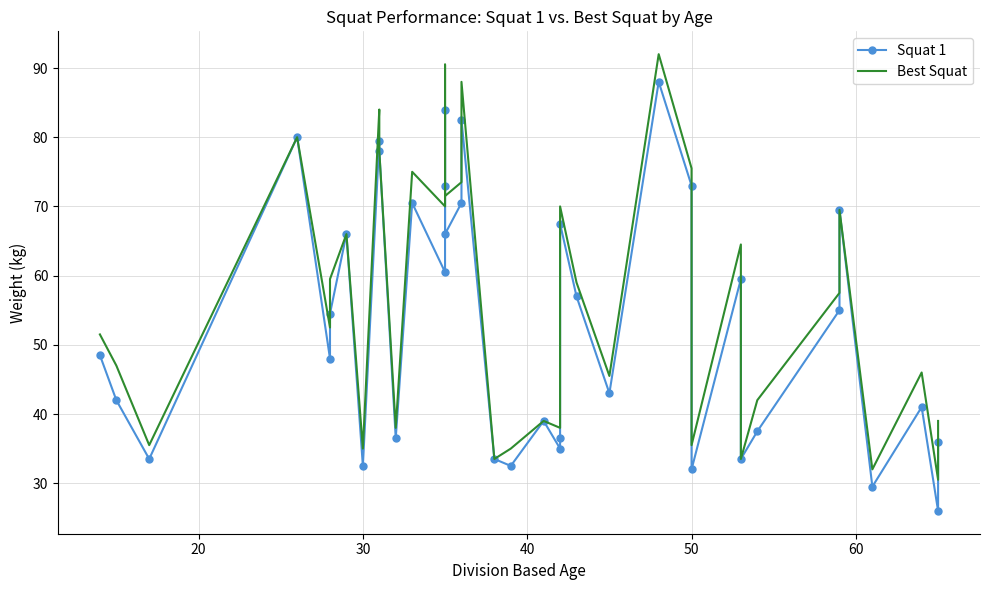

Rank the series by their average value, from lowest to highest.

Squat 1, Best Squat